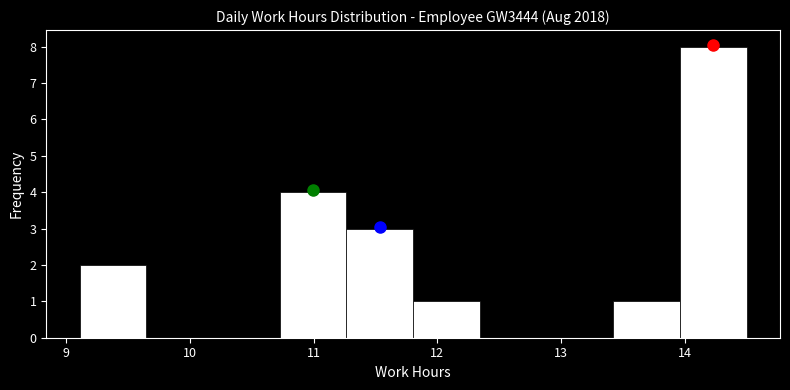

Reading left to right, transcribe this chart: for each bar, give the range it covers on the x-axis and its height. Neither the bar edges nor the heights are printed on the chart, so give them approximately, as read against the axes.

9.1 to 9.6: 2
9.6 to 10.2: 0
10.2 to 10.7: 0
10.7 to 11.3: 4
11.3 to 11.8: 3
11.8 to 12.3: 1
12.3 to 12.9: 0
12.9 to 13.4: 0
13.4 to 14.0: 1
14.0 to 14.5: 8